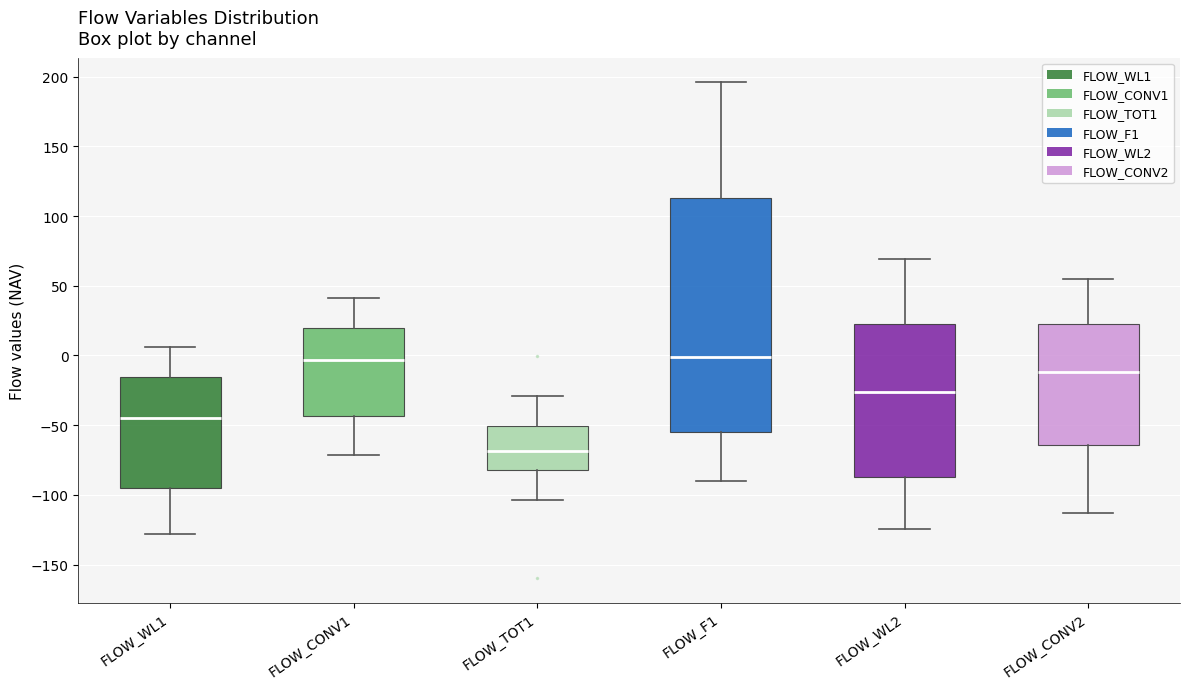

Reading left to right, read every box against the y-axis: the position of its median line, the range the box covers, and the ends of its whiskers. The values are not printed on the chart, so give them approximately, as read against the axis.

FLOW_WL1: median -45, box -95 to -15, whiskers -130 to 5
FLOW_CONV1: median -5, box -45 to 20, whiskers -70 to 40
FLOW_TOT1: median -70, box -80 to -50, whiskers -105 to -30
FLOW_F1: median 0, box -55 to 115, whiskers -90 to 195
FLOW_WL2: median -25, box -85 to 20, whiskers -125 to 70
FLOW_CONV2: median -10, box -65 to 20, whiskers -115 to 55